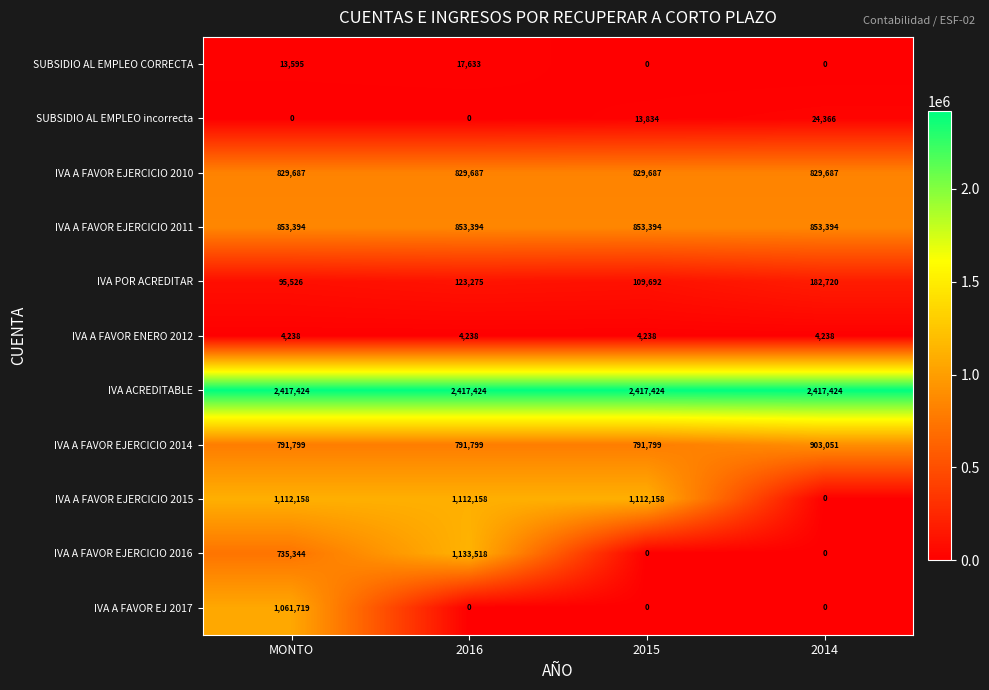

Which series has the largest total across all categories?

IVA ACREDITABLE